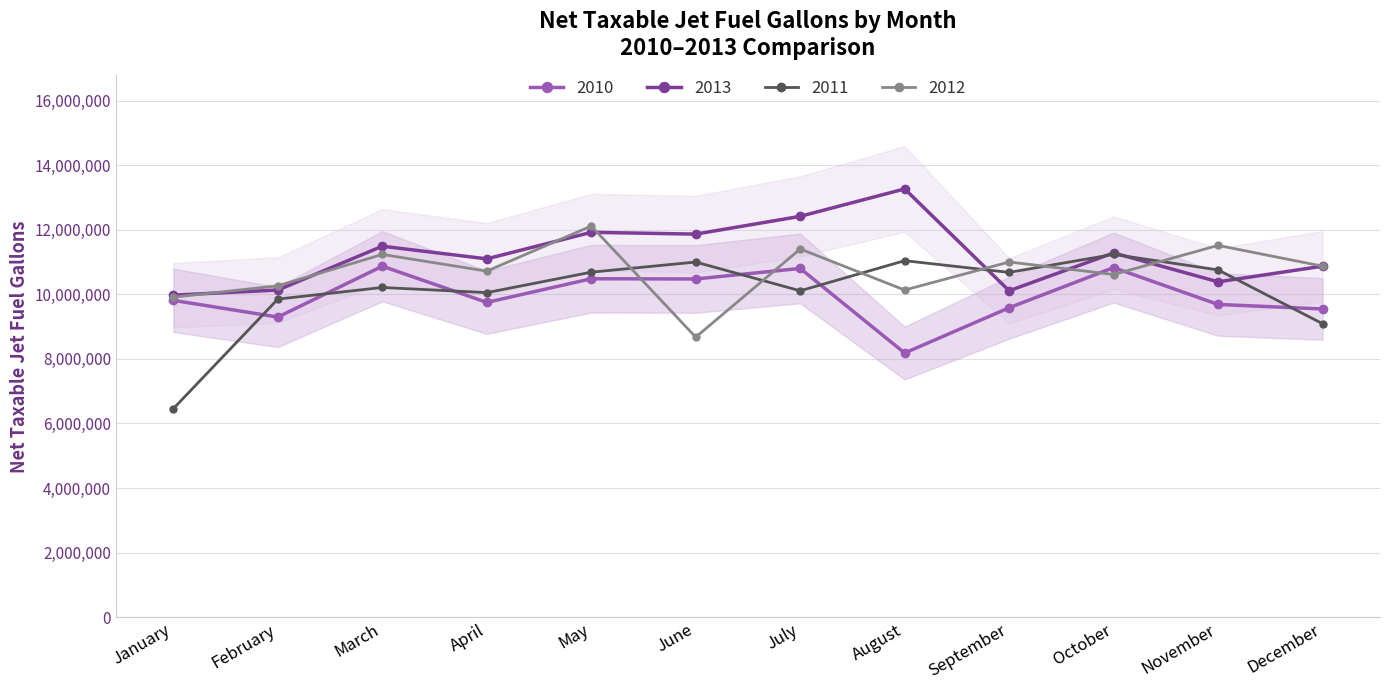

Reading right to left, transcribe all the data shown in this chart.

2010: December=9544704	November=9684825	October=10826222	September=9582423	August=8180994	July=10800032	June=10473947	May=10480860	April=9747956	March=10868855	February=9294145	January=9811423
2011: December=9089002	November=10755044	October=11234959	September=10677148	August=11040081	July=10107283	June=10998024	May=10683730	April=10050968	March=10210525	February=9850671	January=6458009
2012: December=10869152	November=11513798	October=10611979	September=10999710	August=10131098	July=11402154	June=8671557	May=12112750	April=10716259	March=11233989	February=10262497	January=9909702
2013: December=10869145	November=10385474	October=11280638	September=10108194	August=13262536	July=12413065	June=11862744	May=11918652	April=11096677	March=11488230	February=10131870	January=9972136